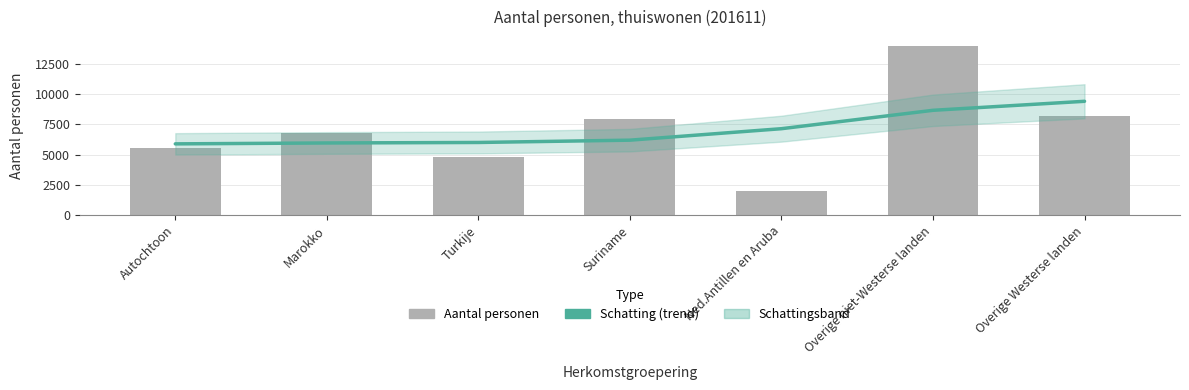

Rank the series at Suriname from highest to lowest value.

Aantal personen, Schatting (trend)